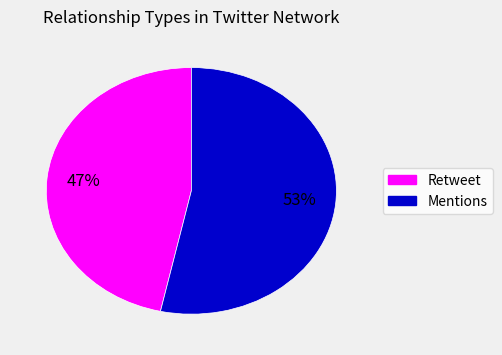

Between Mentions and Retweet, which is larger?

Mentions